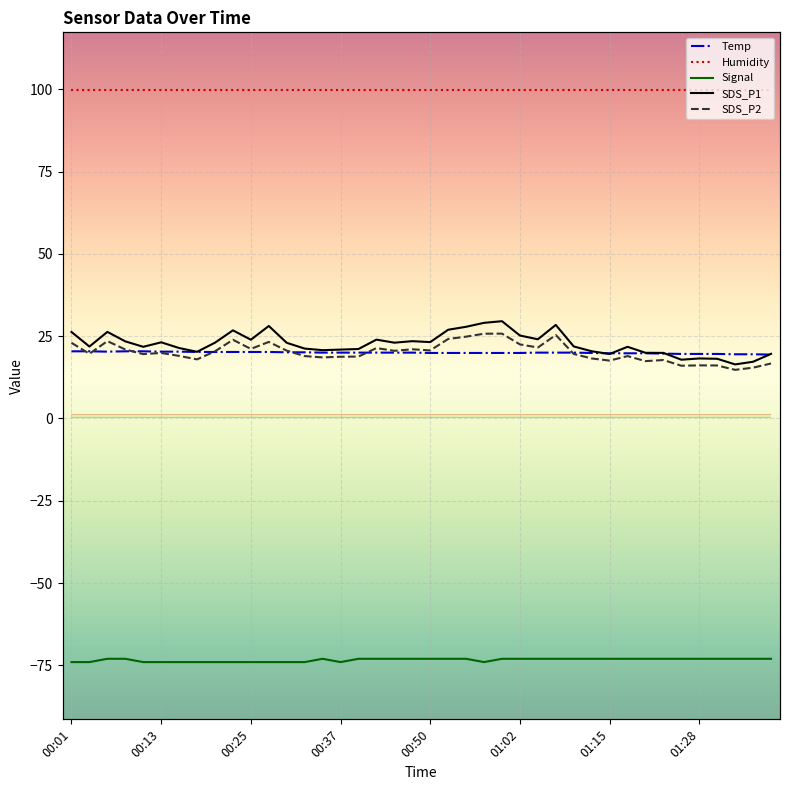

True or false: SDS_P1 and SDS_P2 cross at least once.

False